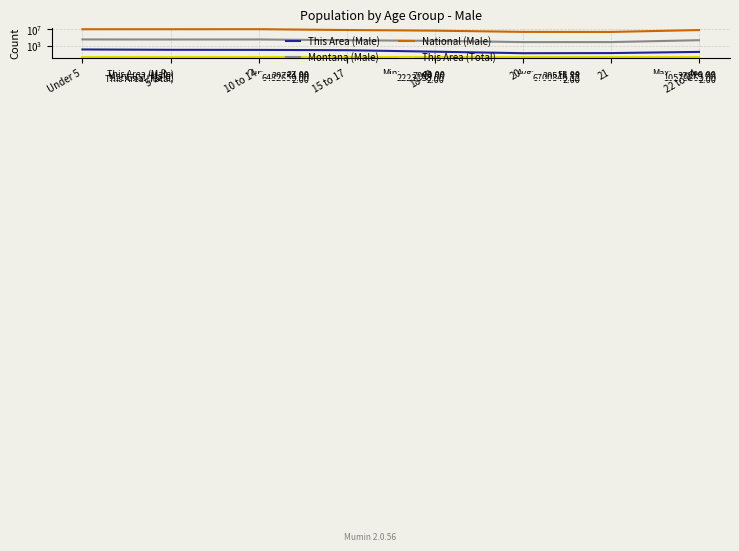

Which series has the largest range (max minus min)?

National (Male)